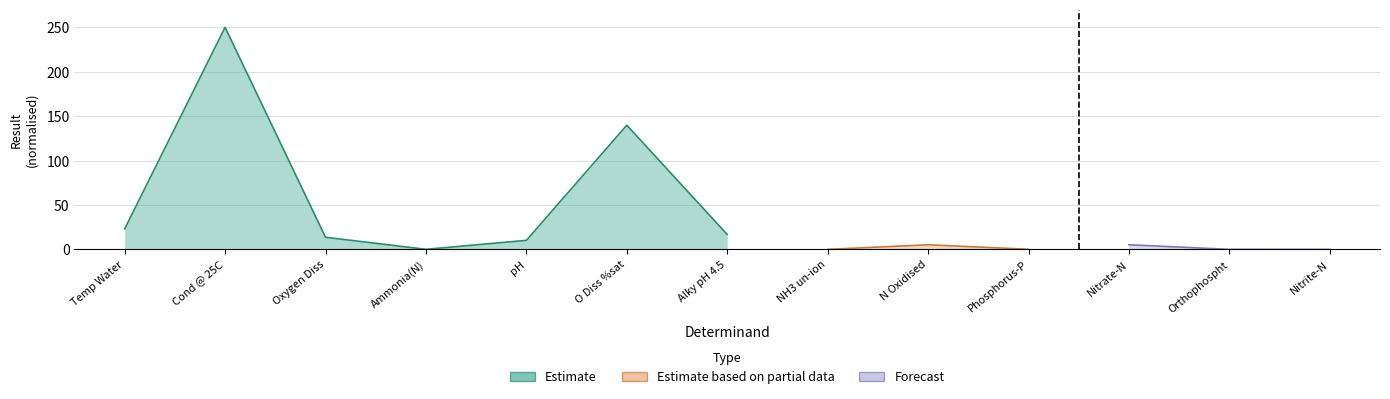

Approximately how many times larger is the value at Nitrate-N compared to Alky pH 4.5?

0.3